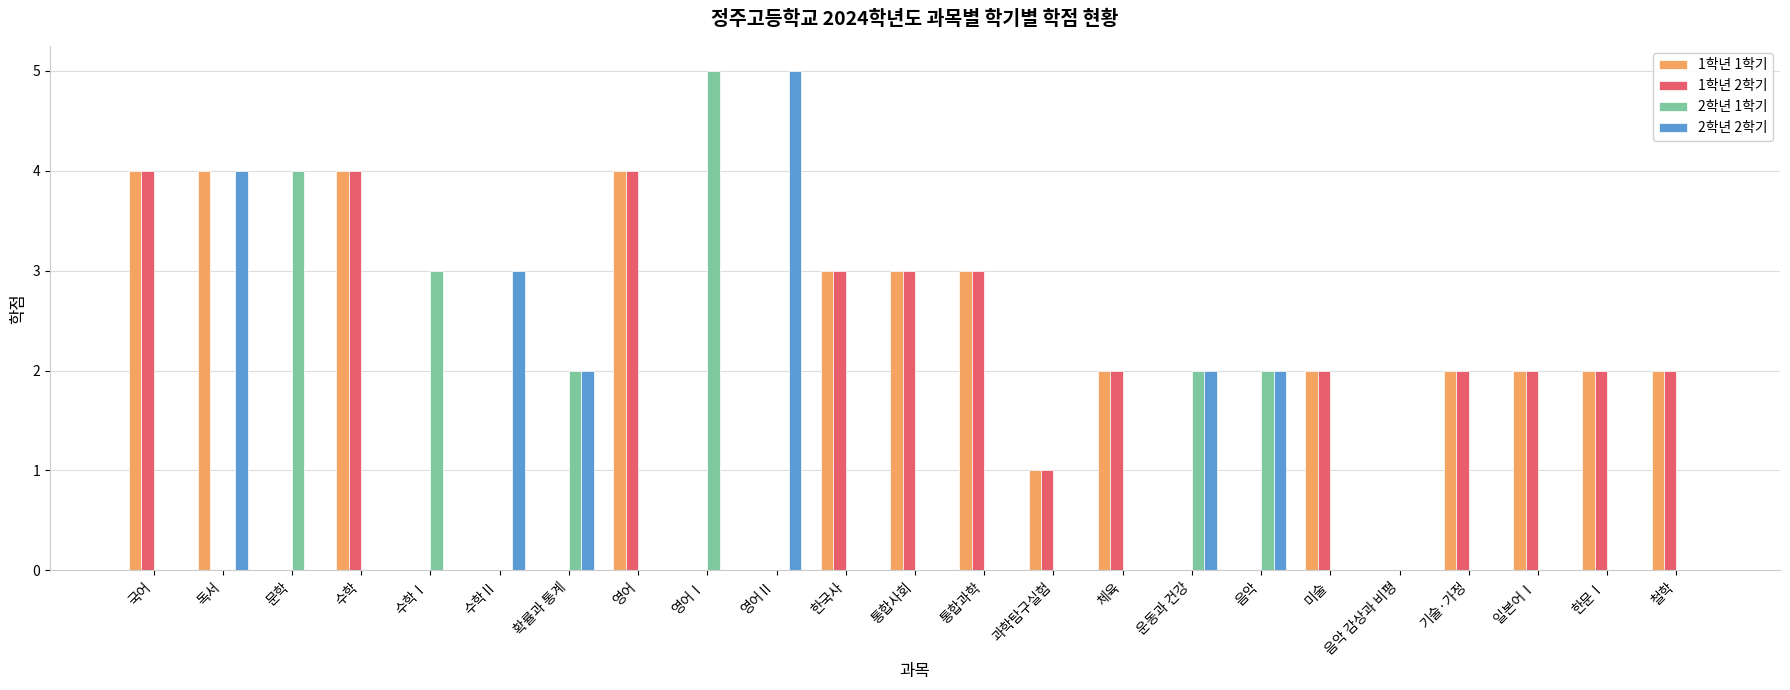

Is it true that 2학년 1학기 equals 0 at 기술·가정?

True